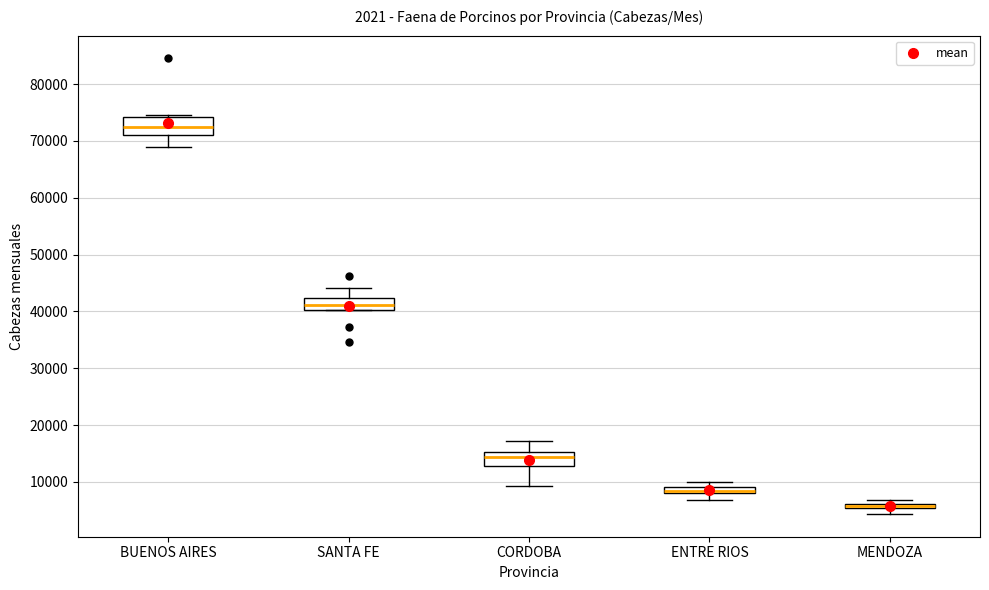

Where does the lower whisker of the box for BUENOS AIRES end on the y-axis? The values are not printed on the chart, so give them approximately, as read against the axis.

69000